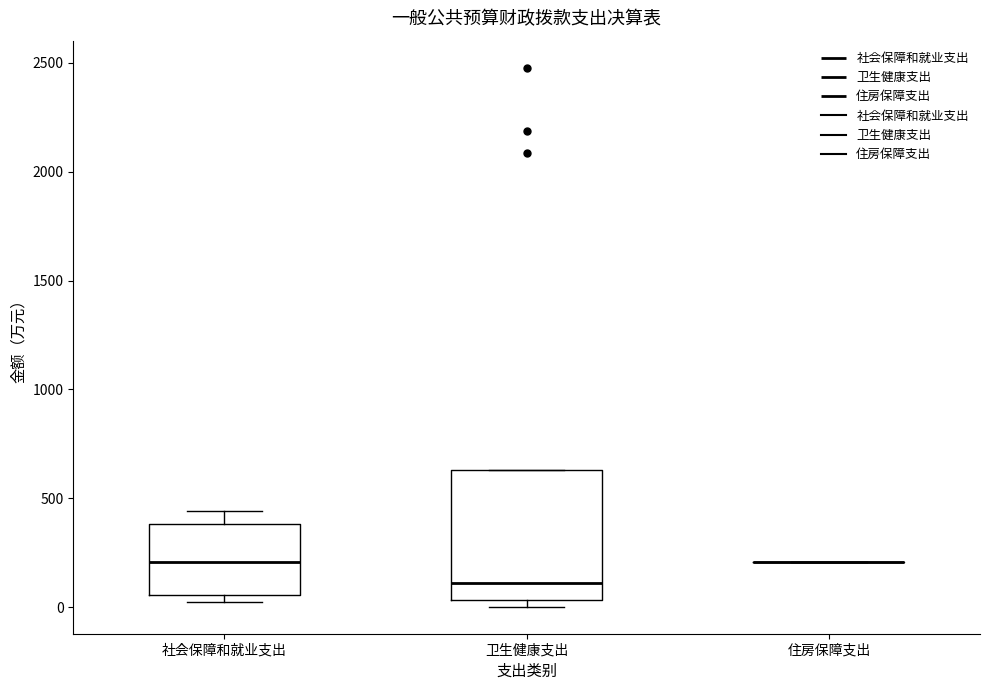

Reading left to right, transcribe this box plot: for each box, give where its median line is, the range the box spans, and where its two whiskers end, as read against the y-axis. The values are not printed on the chart, so give them approximately, as read against the axis.

社会保障和就业支出: median 200, box 50 to 400, whiskers 0 to 450
卫生健康支出: median 100, box 50 to 650, whiskers 0 to 650
住房保障支出: box collapsed to a line at 200, whiskers 200 to 200